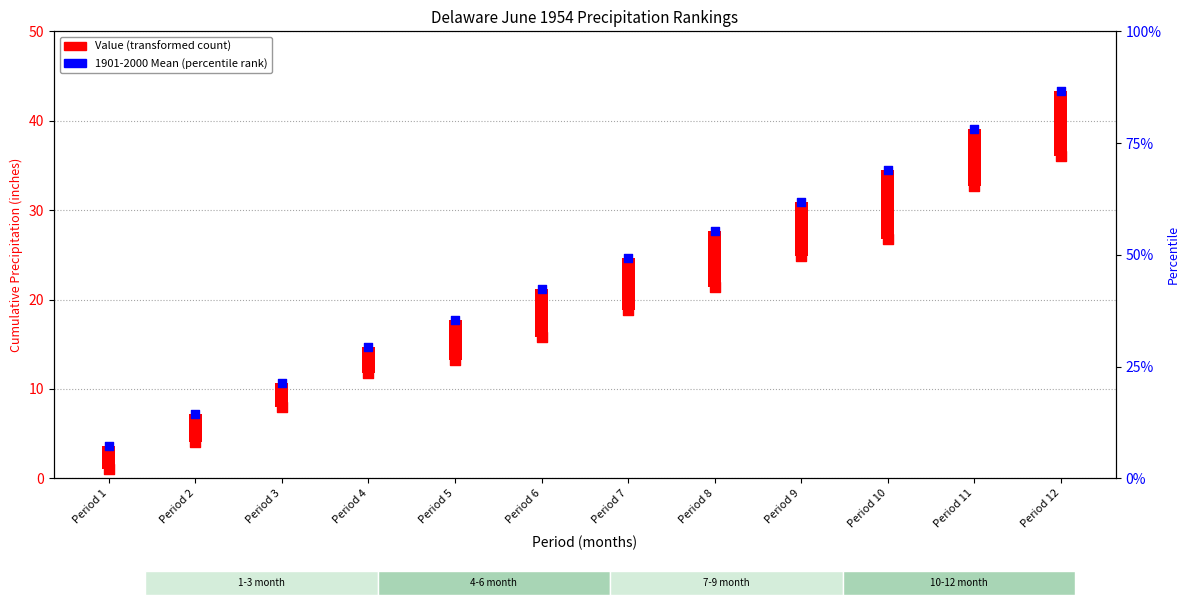

Which series has the largest total across all categories?

1901-2000 Mean (percentile rank)